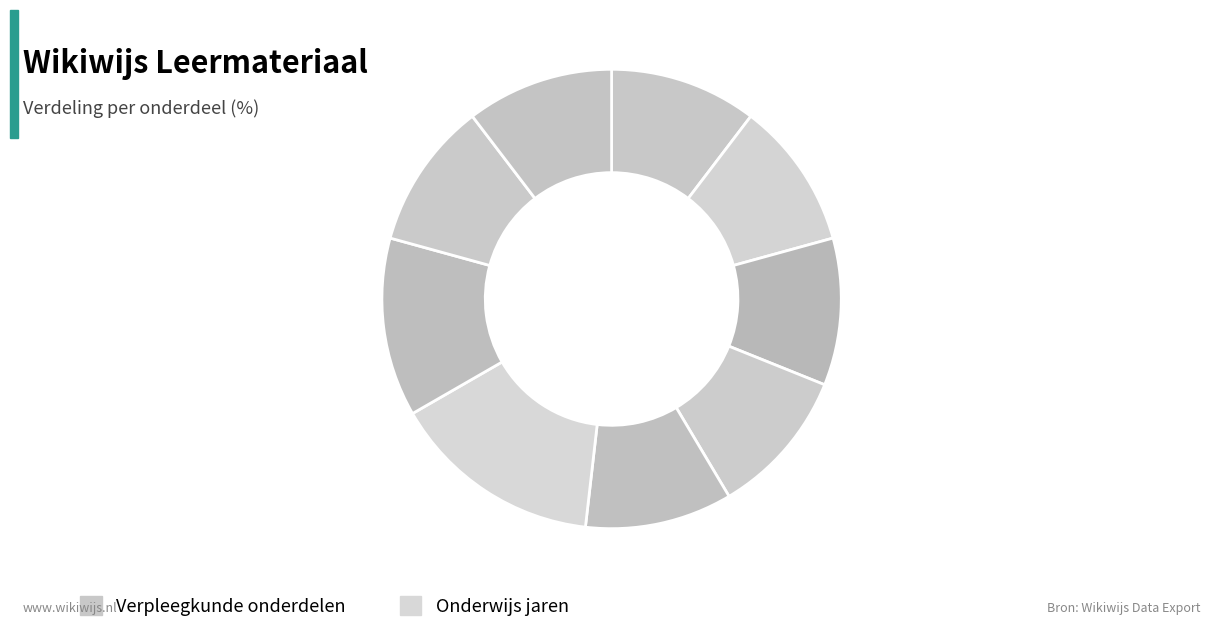

How many slices are in this pie chart?

9